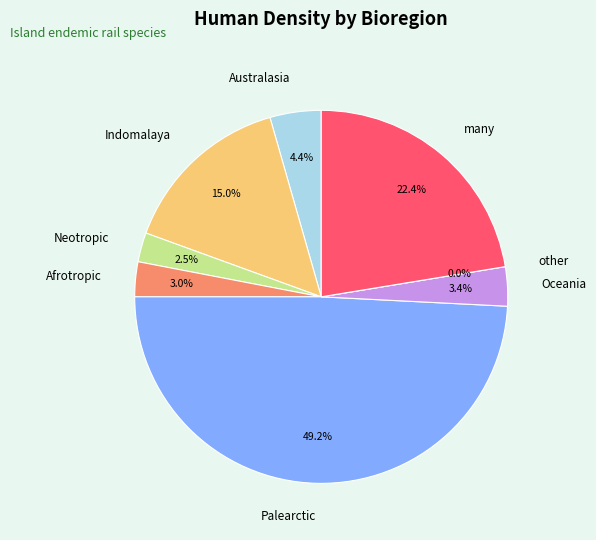

How many segments does this pie chart have?

8